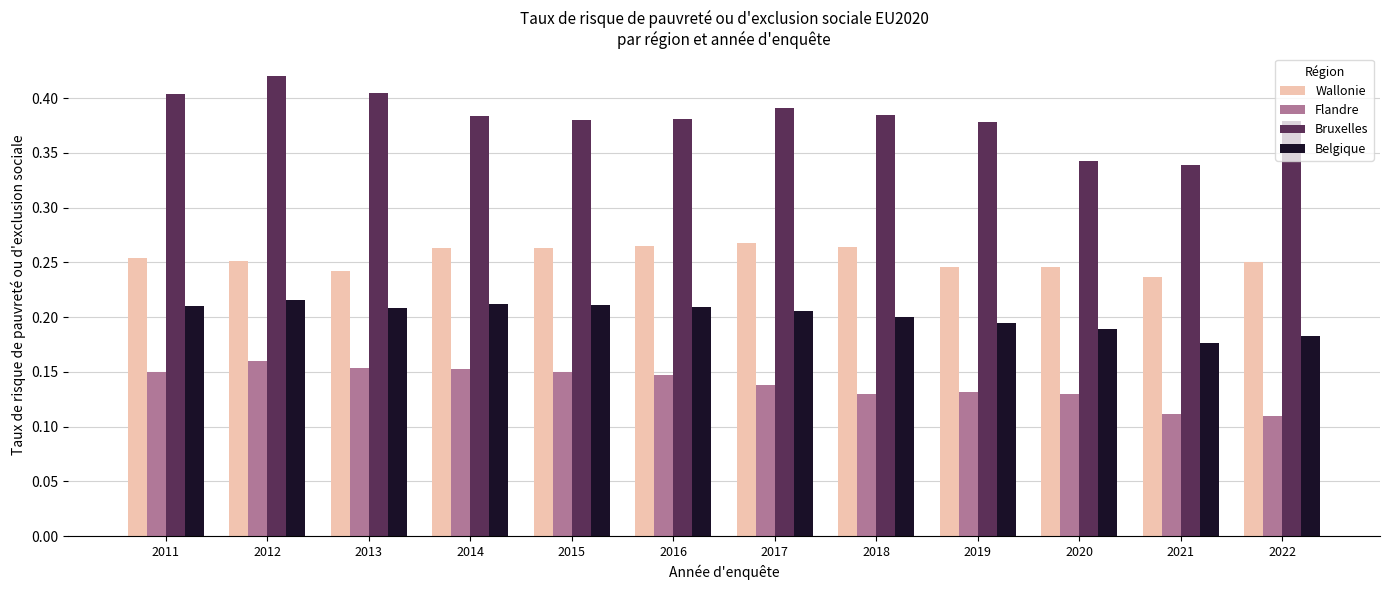

Which series has the widest spread of values?

Bruxelles